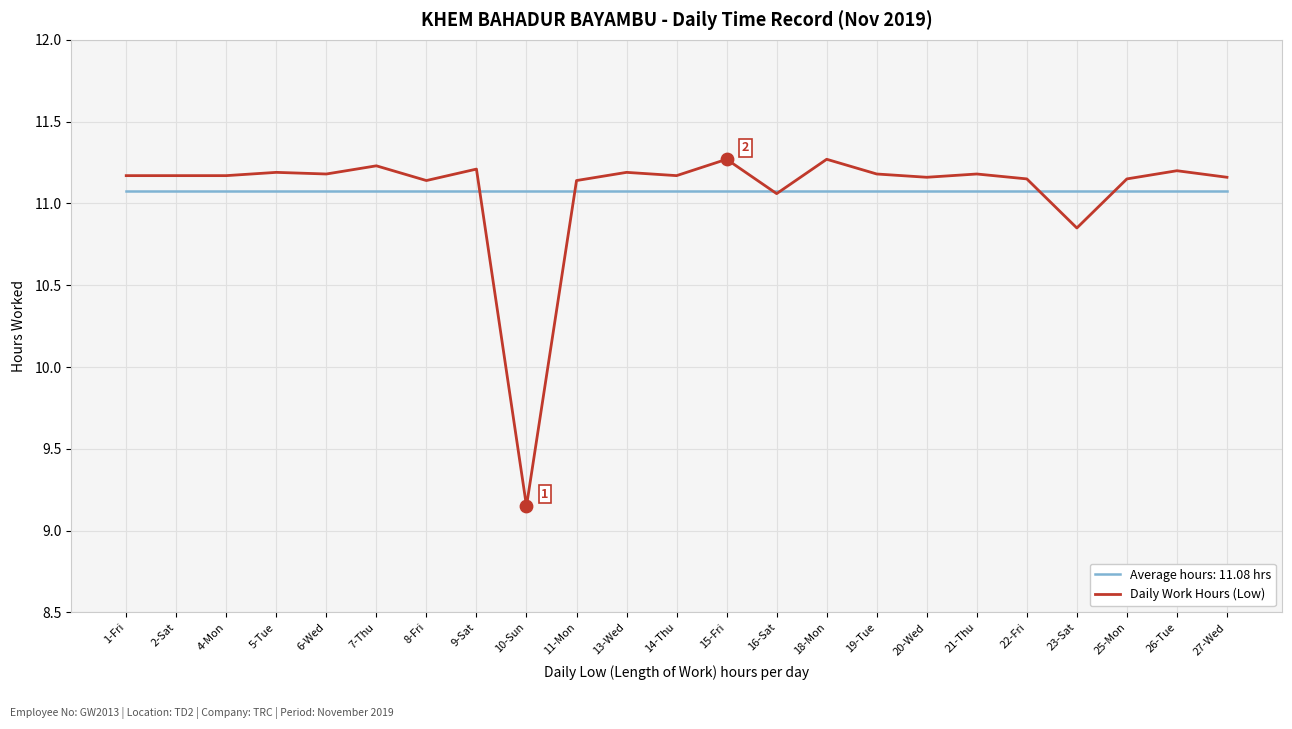

Which series has the largest range (max minus min)?

Daily Work Hours (Low)